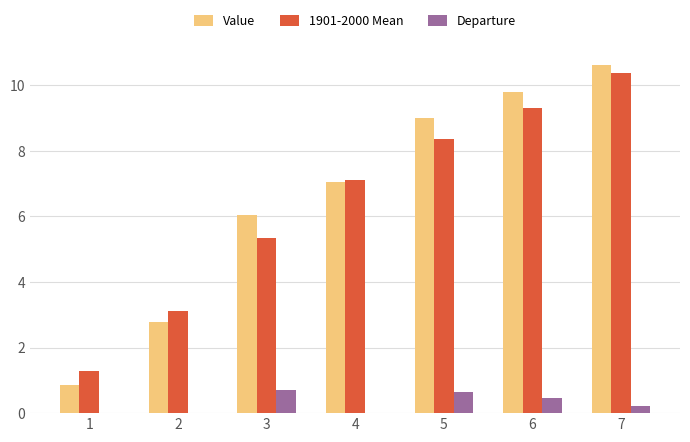

What value does the Value series have at 2?

2.8